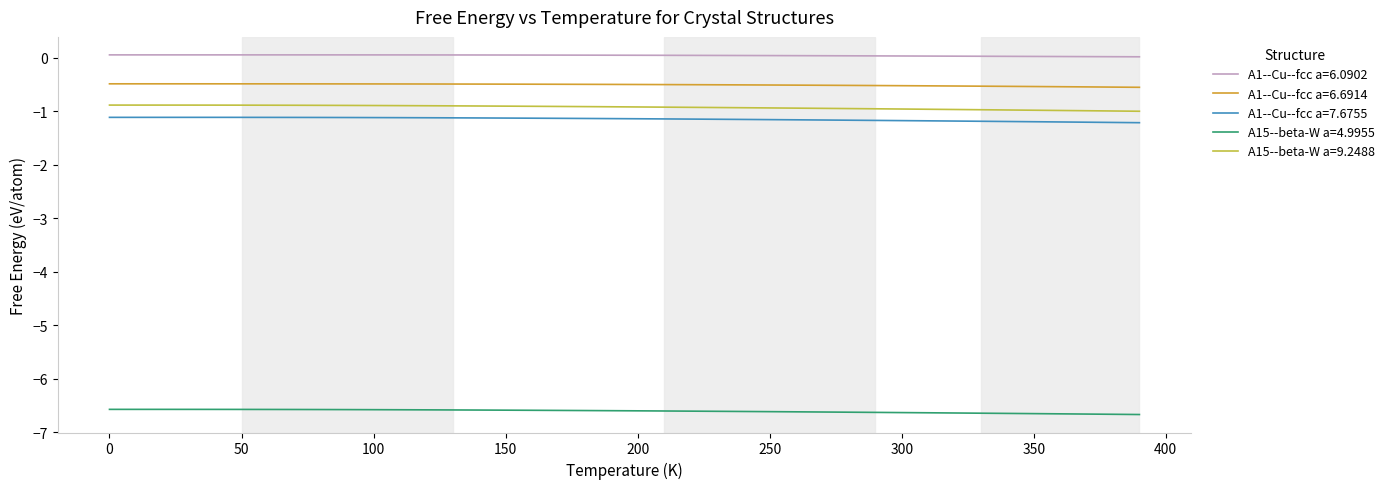

Which series has the largest total across all categories?

A1--Cu--fcc a=6.0902